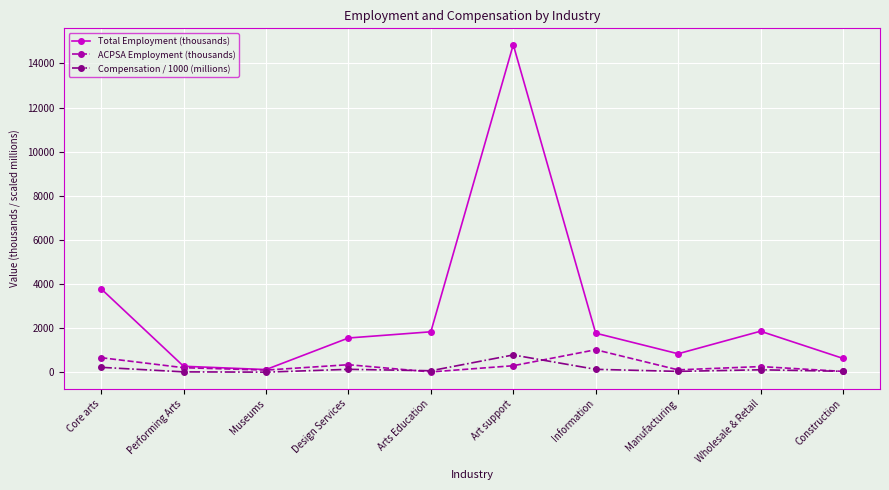

Which series changed the most between Core arts and Design Services?

Total Employment (thousands)